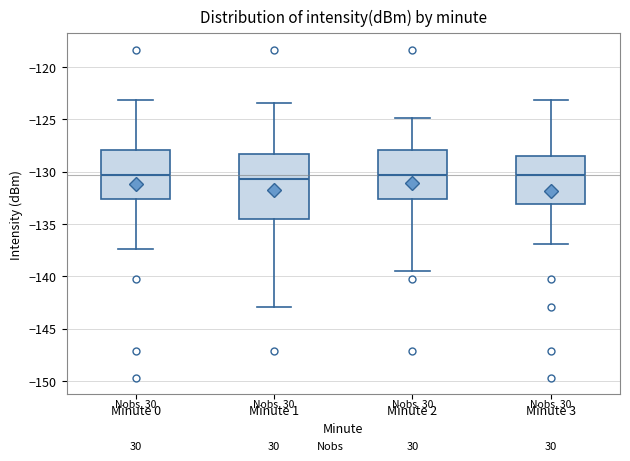

Reading left to right, transcribe this box plot: for each box, give where its median line is, the range the box spans, and where its two whiskers end, as read against the y-axis. The values are not printed on the chart, so give them approximately, as read against the axis.

Minute 0: median -130.5, box -132.5 to -128.0, whiskers -137.5 to -123.0
Minute 1: median -130.5, box -134.5 to -128.5, whiskers -143.0 to -123.5
Minute 2: median -130.5, box -132.5 to -128.0, whiskers -139.5 to -125.0
Minute 3: median -130.5, box -133.0 to -128.5, whiskers -137.0 to -123.0